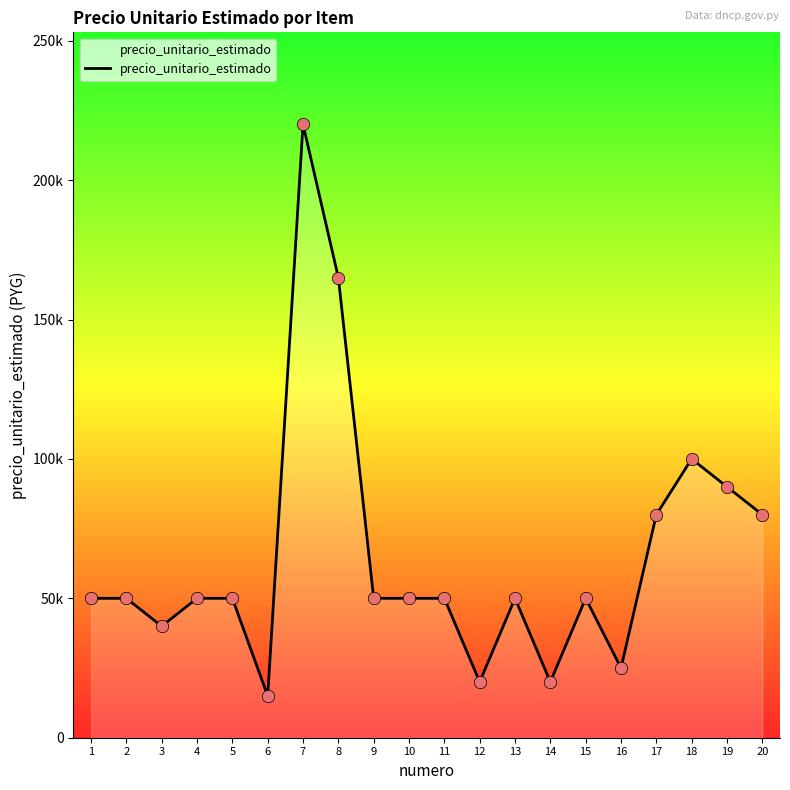

Does the chart have visible grid lines?

No